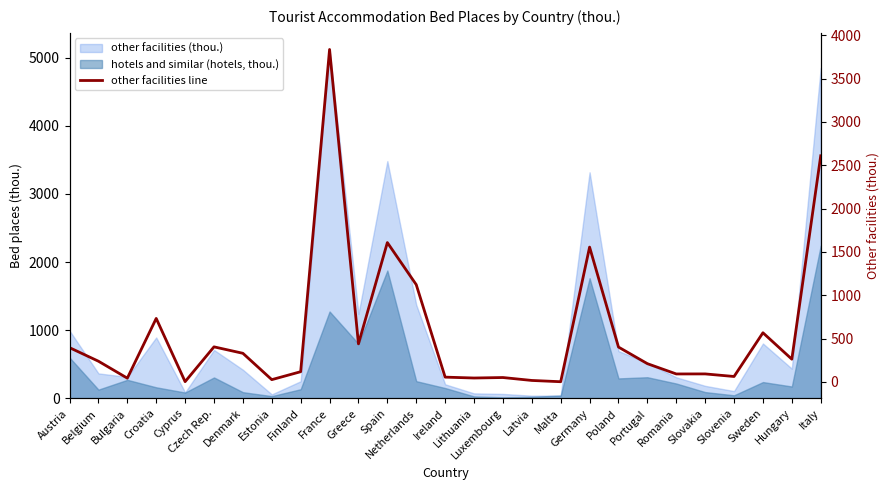

How many data points does each series have?

27